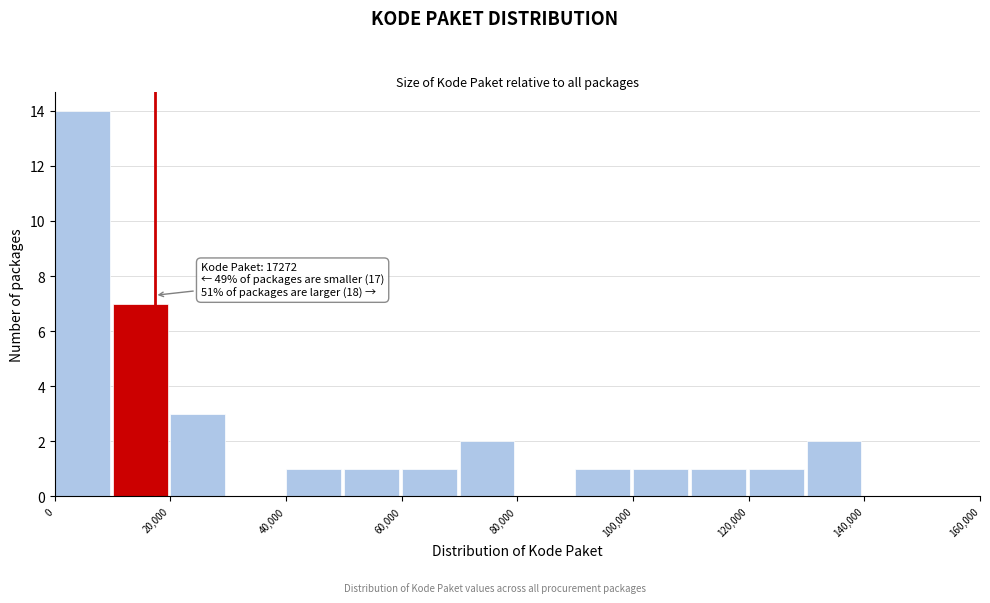

Over which range of the x-axis is the bar tallest?

0 to 10000